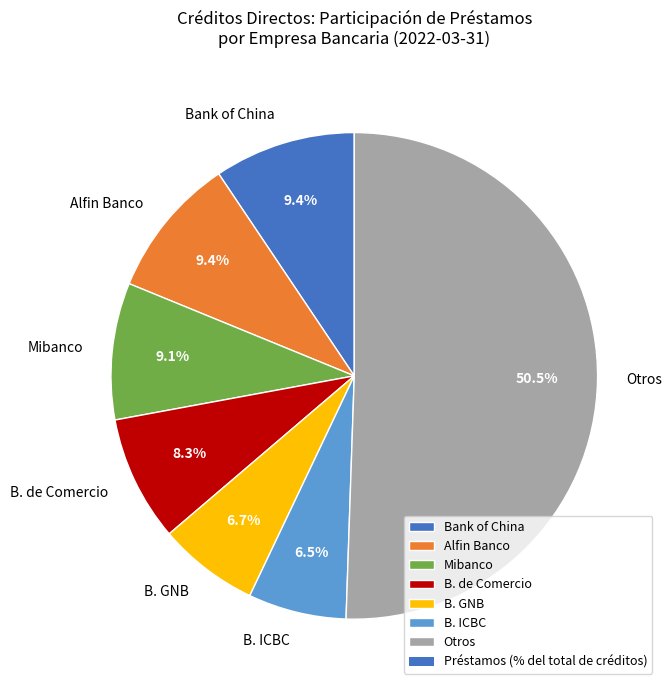

What is the majority slice?

Otros